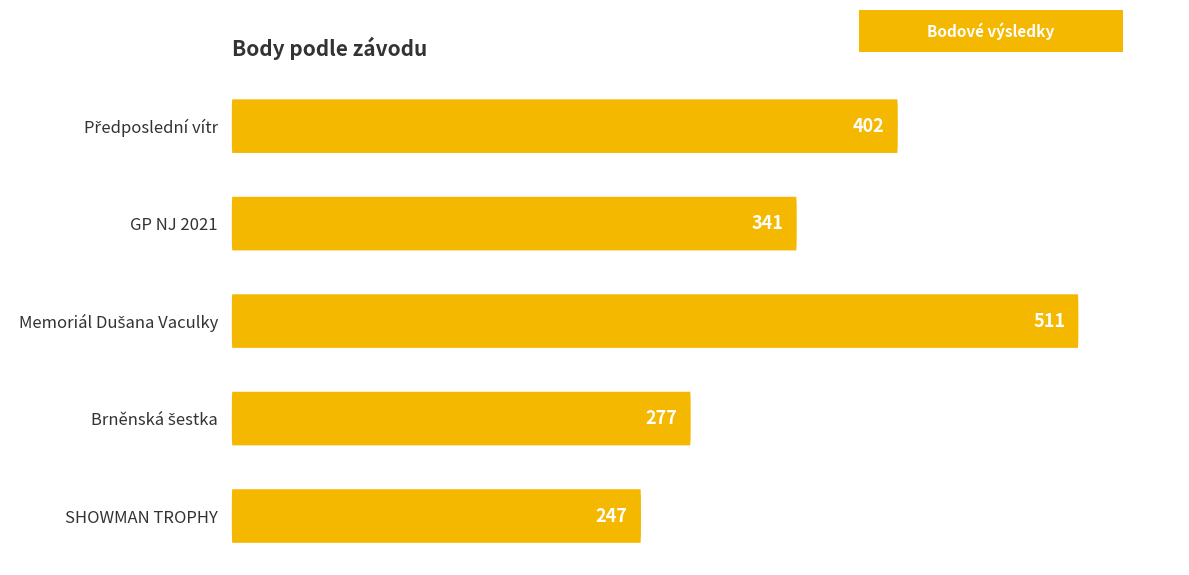

What is the average value?

356